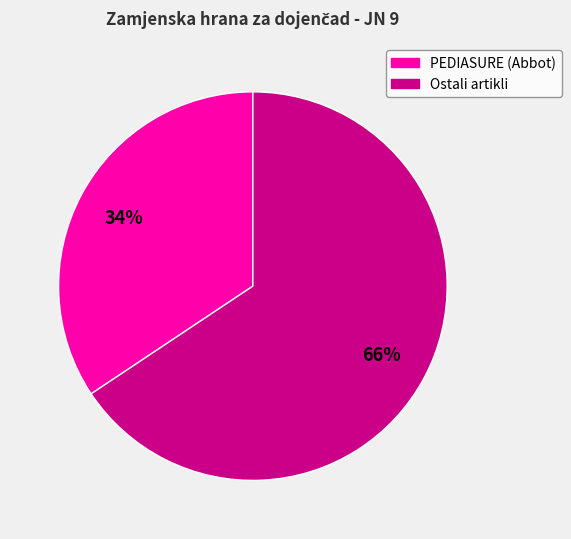

To the nearest percent, what is the average slice percentage?

50%